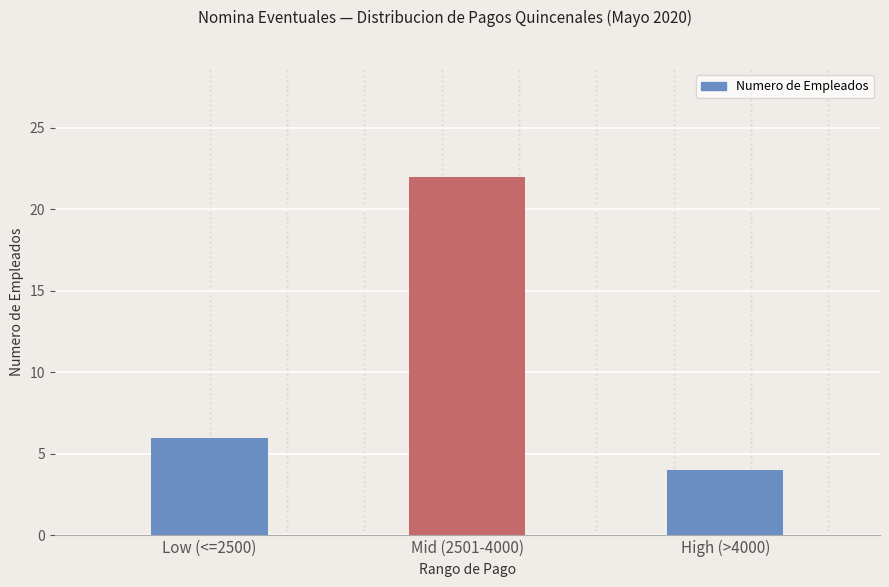

How many categories are shown in the chart?

3